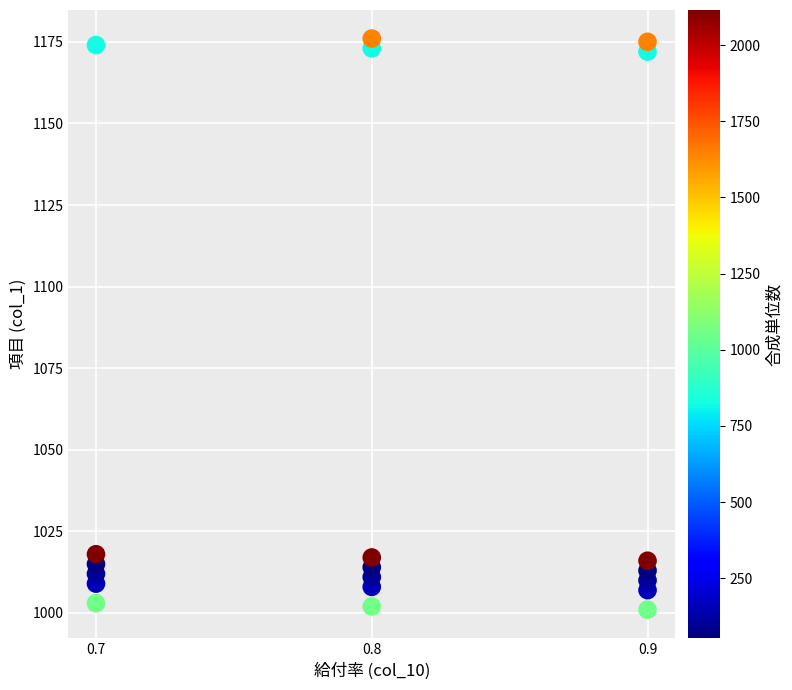

What is the range of Y values (max minus min)?

175